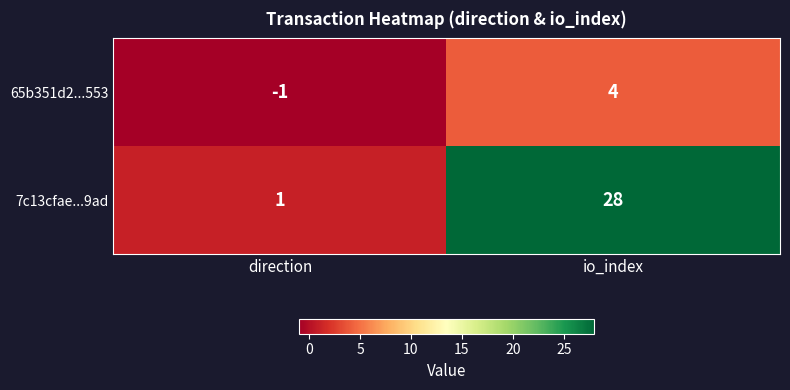

How many series are shown in this chart?

2